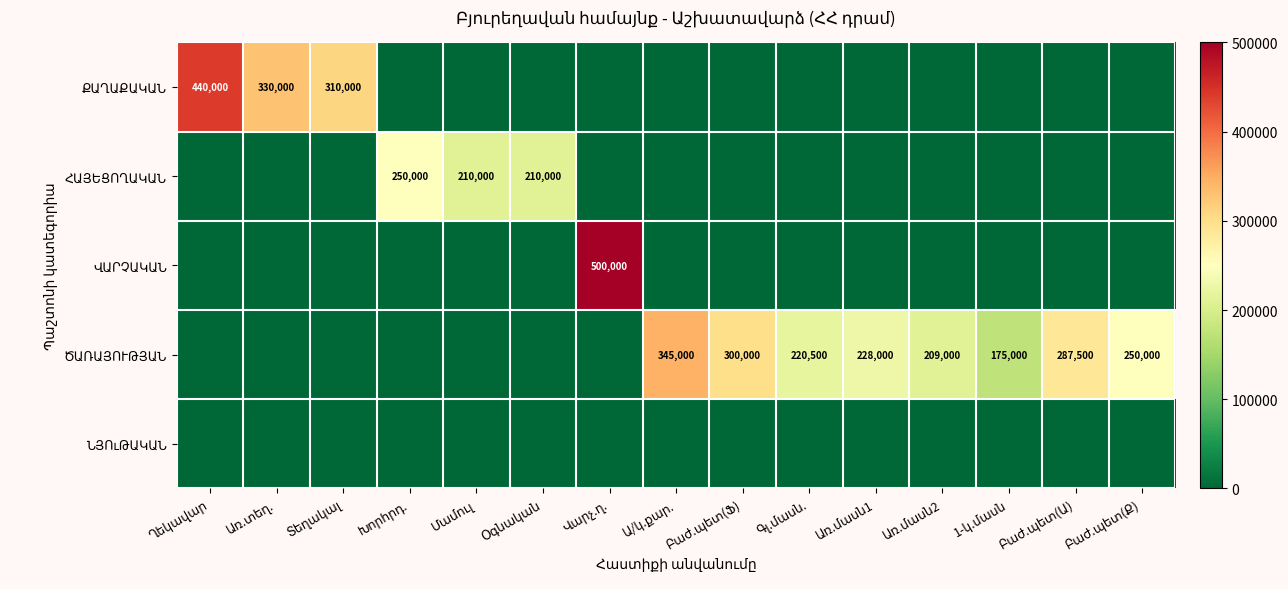

Rank the series by their maximum value, from lowest to highest.

ՆՅՈւԹԱԿԱՆ, ՀԱՅԵՑՈՂԱԿԱՆ, ԾԱՌԱՅՈՒԹՅԱՆ, ՔԱՂԱՔԱԿԱՆ, ՎԱՐՉԱԿԱՆ